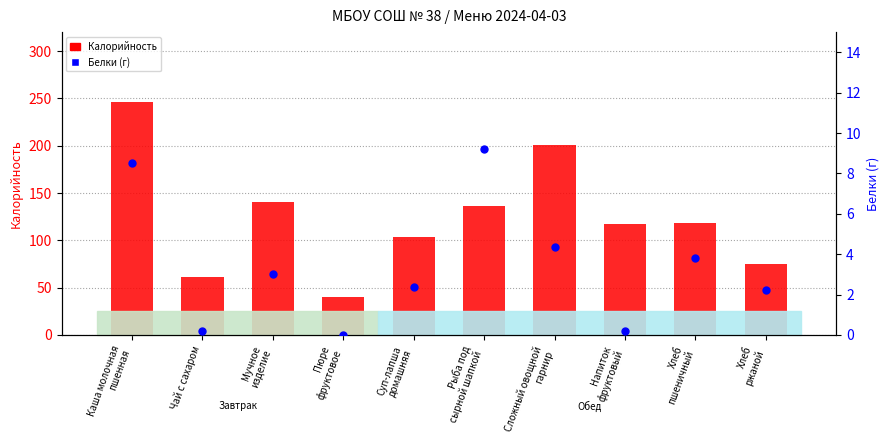

At how many categories does at least one series exceed 210?

1